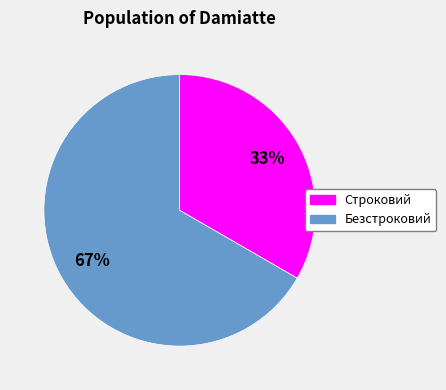

Combined, do Безстроковий and Строковий account for over 50%?

Yes